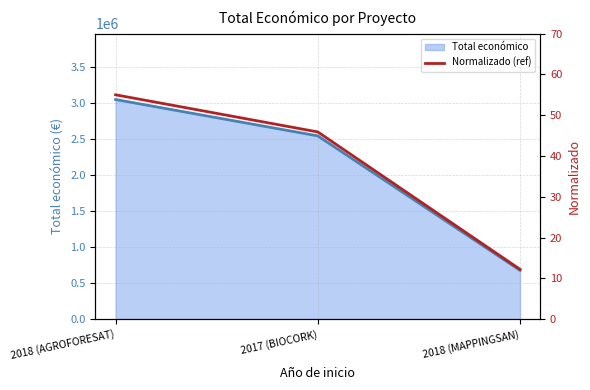

List the series in order of their overall mean, highest first.

Total económico line, Normalizado (ref)